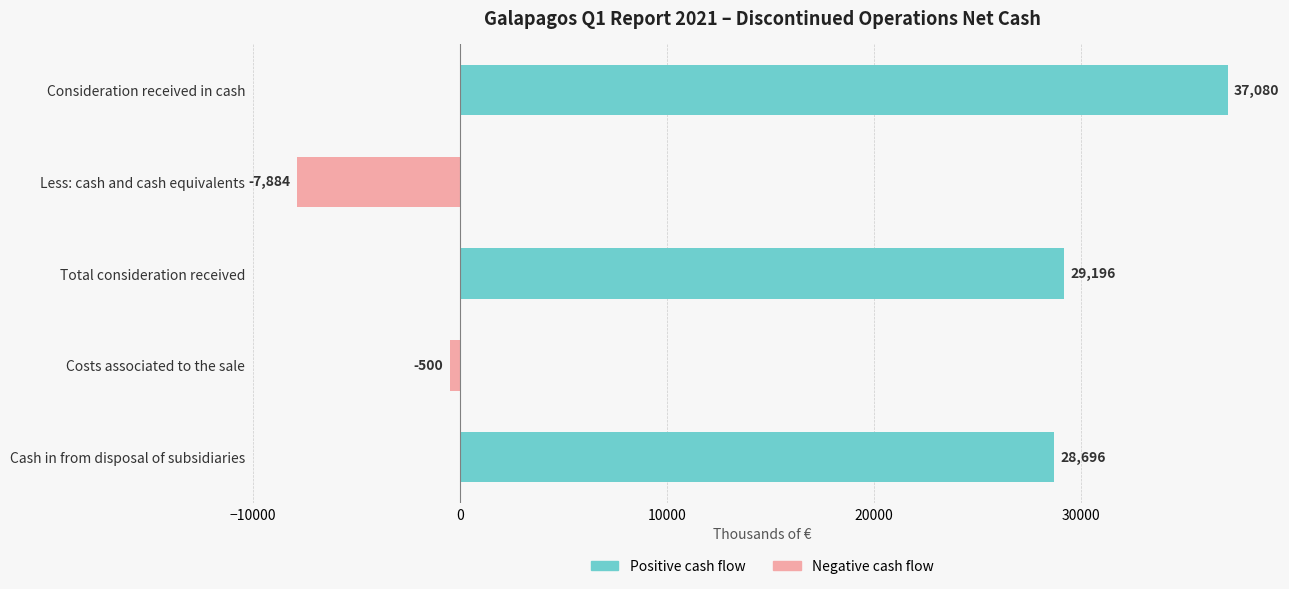

What is the minimum value for Negative cash flow?

-7884